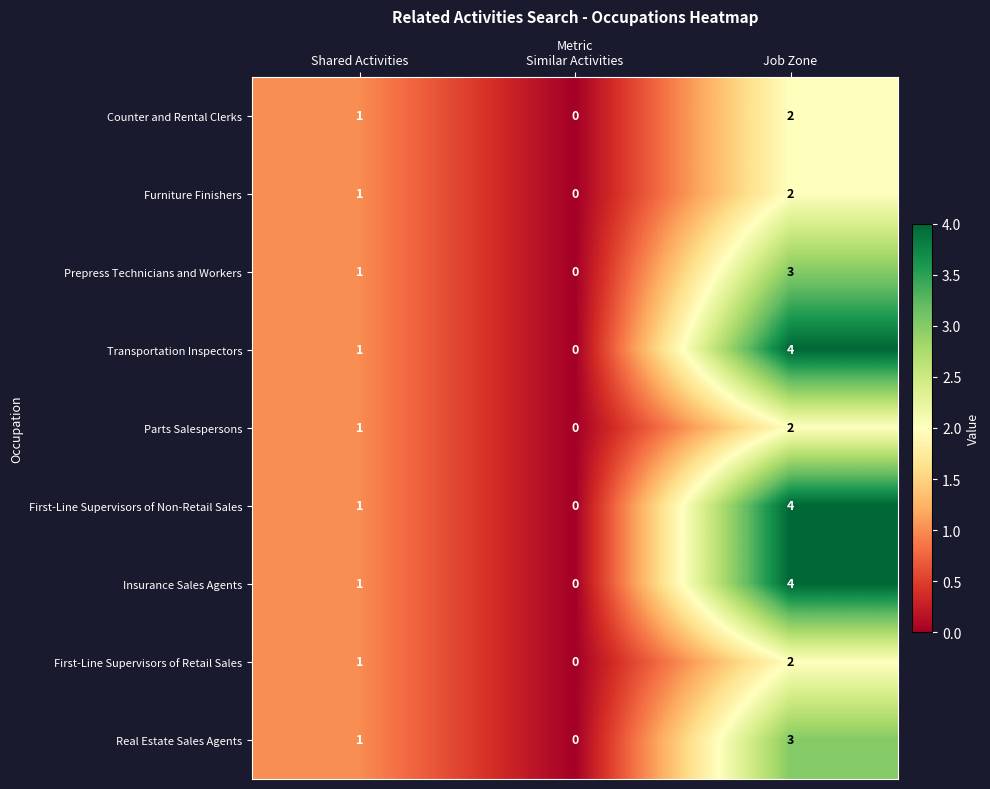

The Furniture Finishers series shows 1 at Similar Activities. True or false?

False